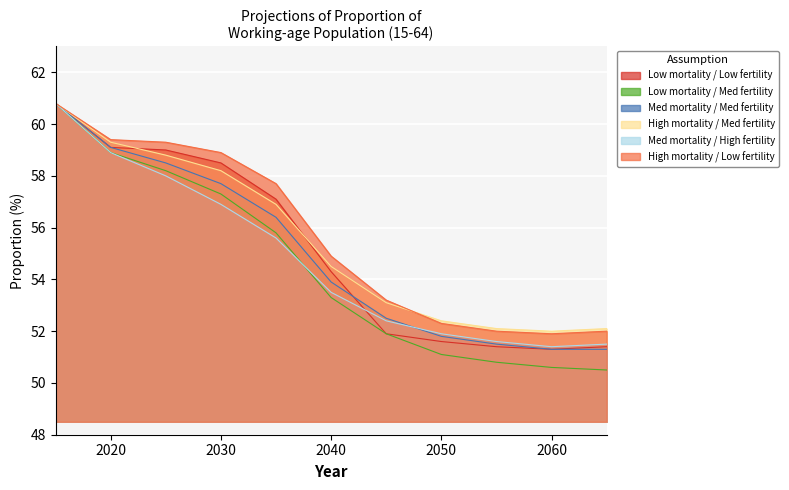

What is the average value of the Low mortality / Med fertility series?

54.5